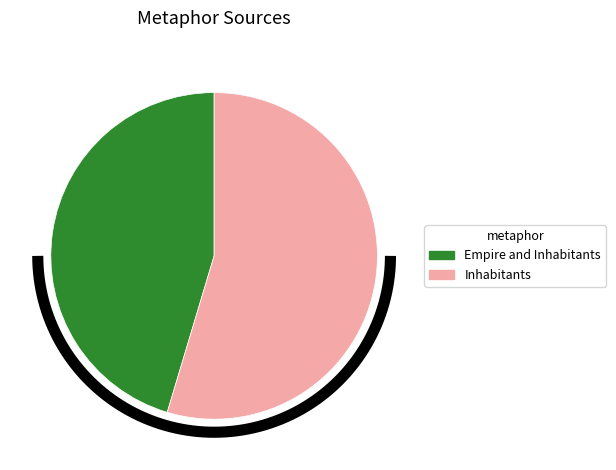

How many slices are in this pie chart?

2